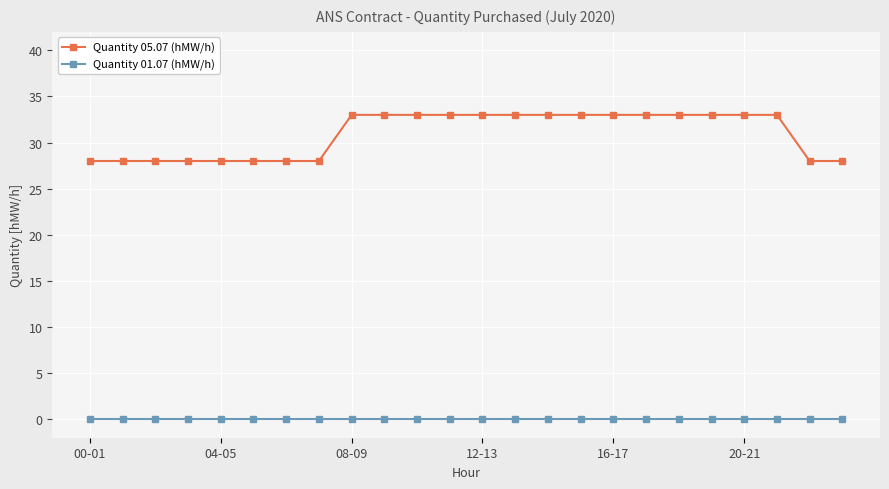

What are all the series names shown in the legend?

Quantity 05.07 (hMW/h), Quantity 01.07 (hMW/h)